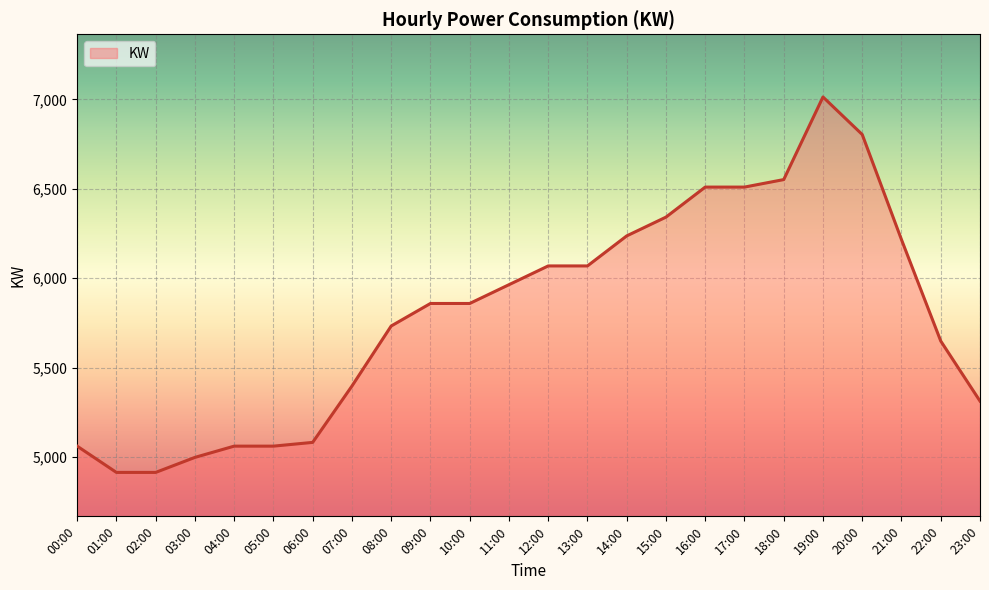

Approximately how many times larger is the value at 21:00 compared to 00:00?

1.2